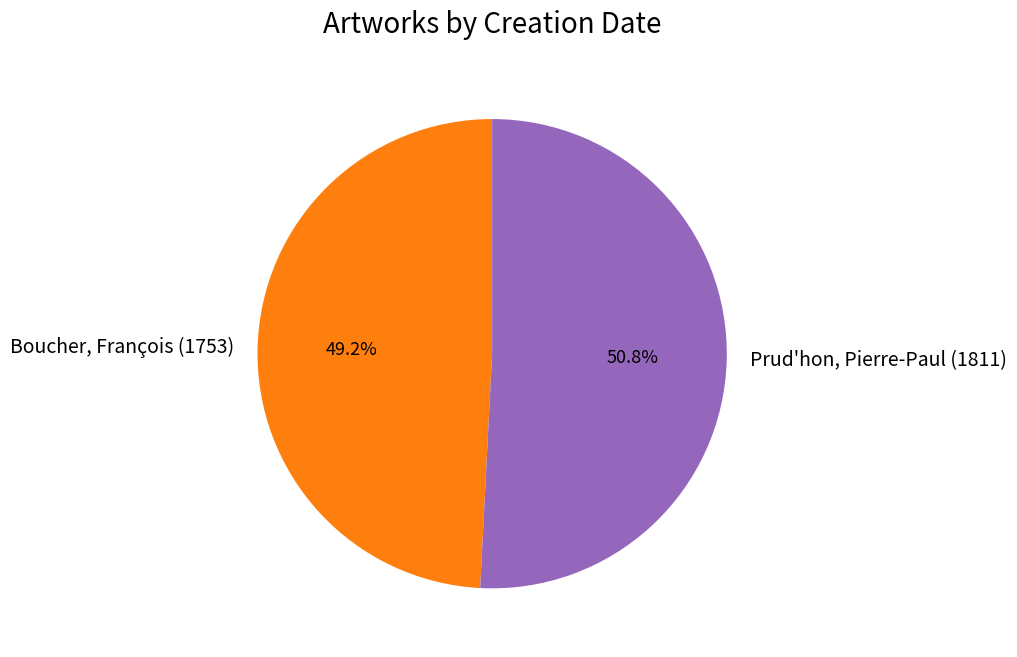

Which has a higher value, Prud'hon, Pierre-Paul (1811) or Boucher, François (1753)?

Prud'hon, Pierre-Paul (1811)